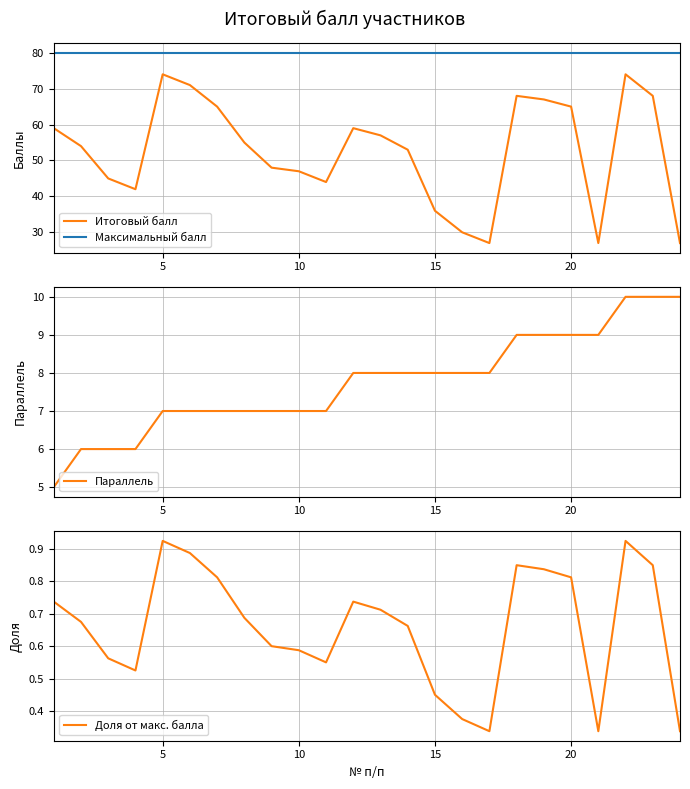

What is the difference between the maximum and minimum values in the Доля от макс. балла series?

0.6